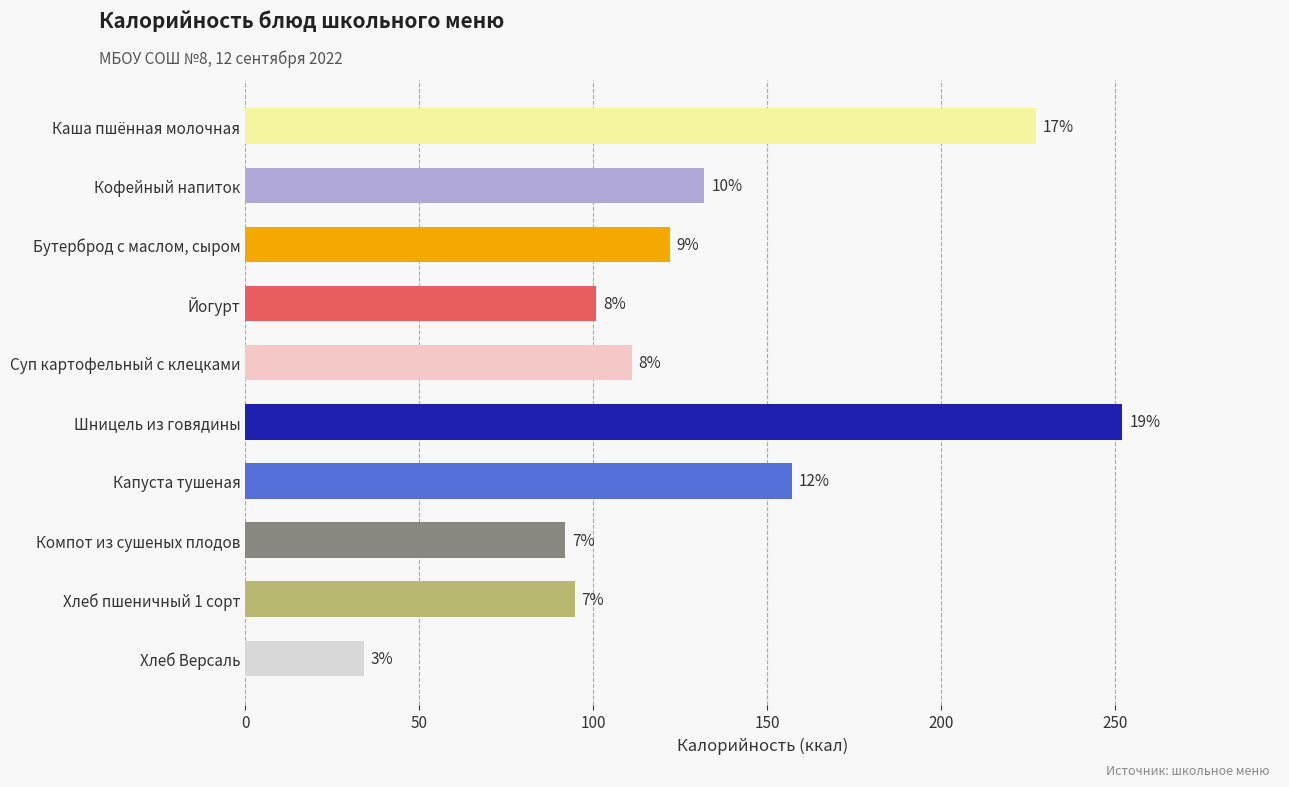

What is the difference between the maximum and minimum values?

218.0